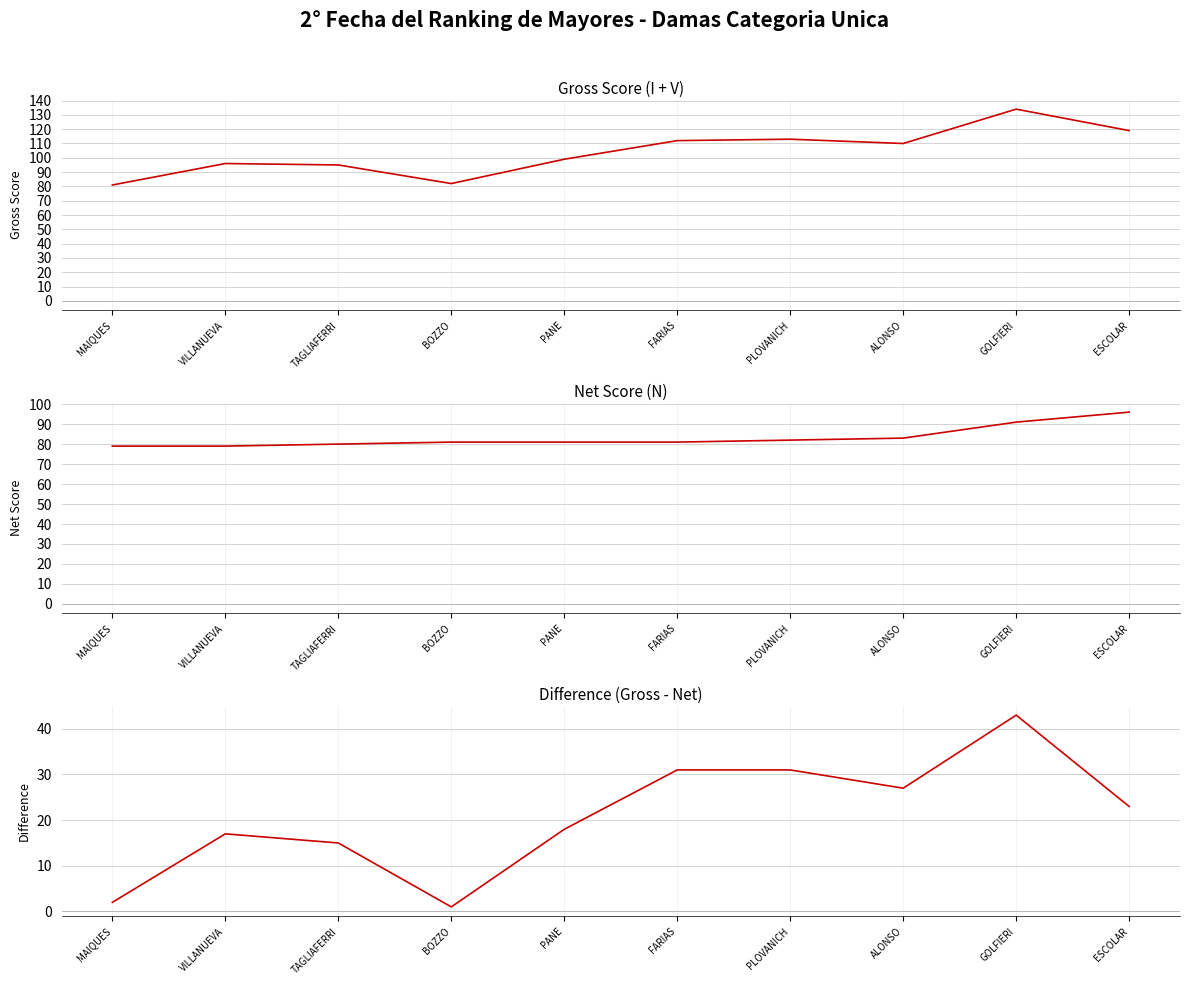

Does the chart have visible grid lines?

Yes